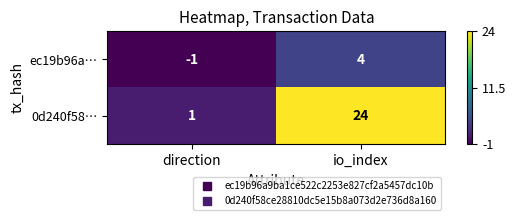

Count the number of categories in the chart.

2